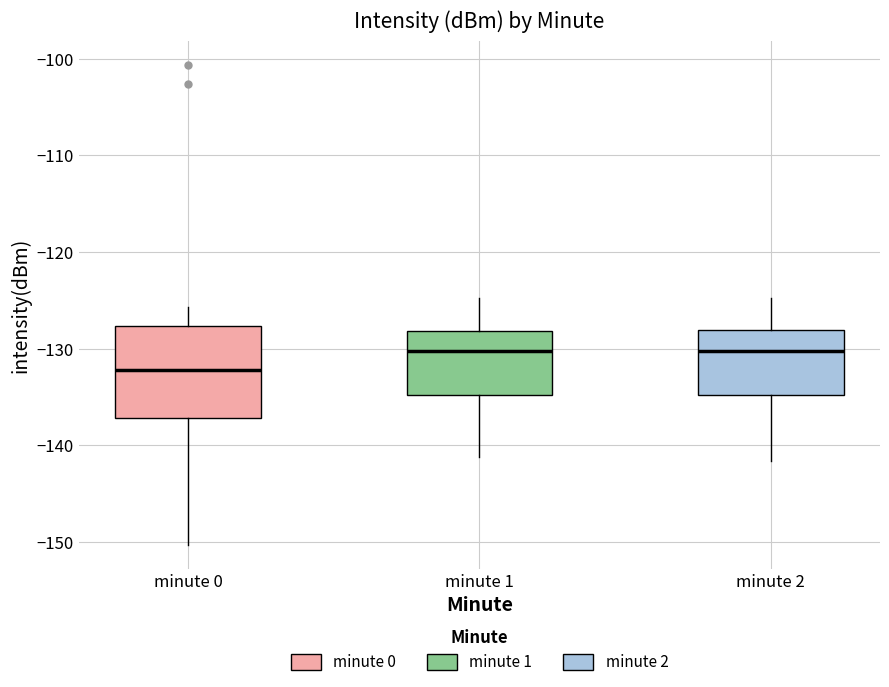

Which box has the lowest median line?

minute 0